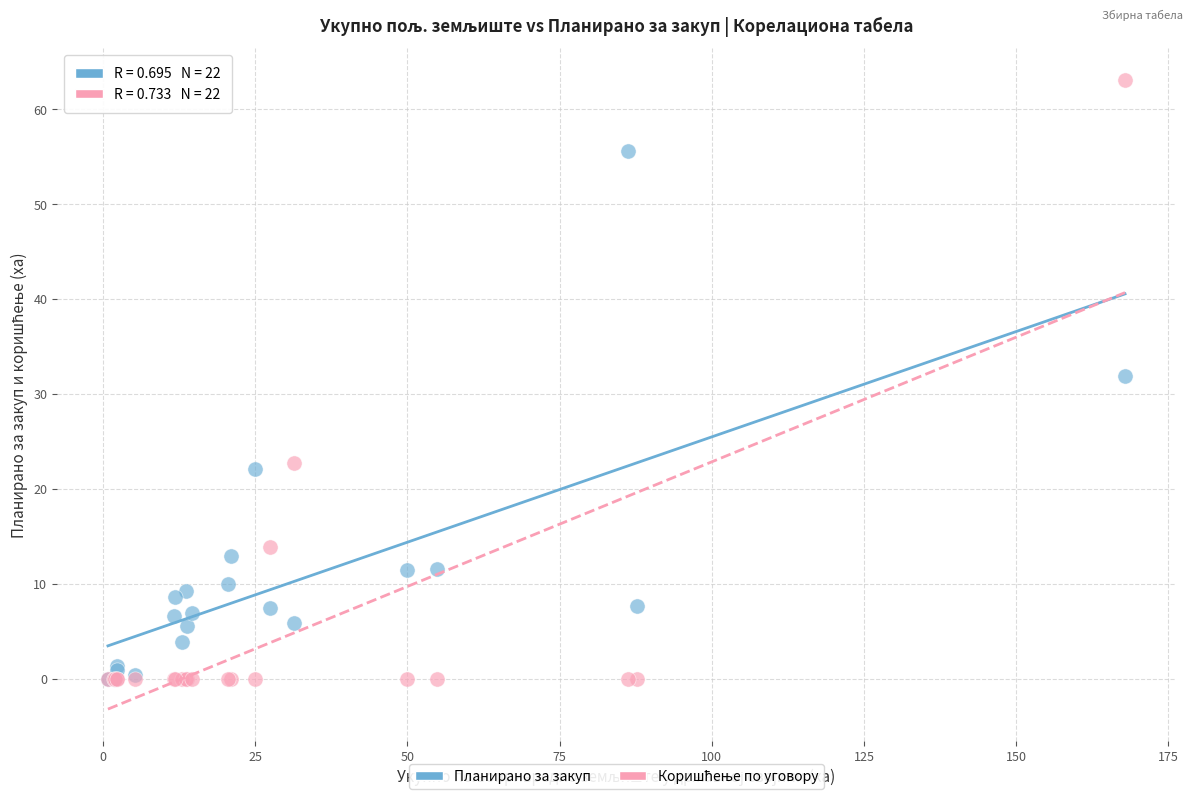

Across all series, what Y value is closest to 31?

31.9